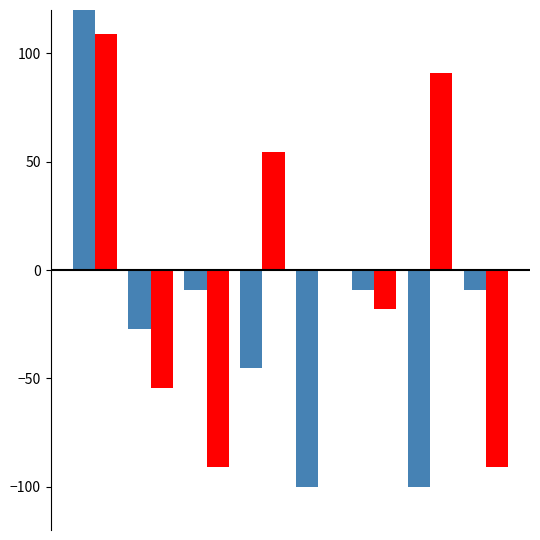

How many values in the Max series are below 0?

4